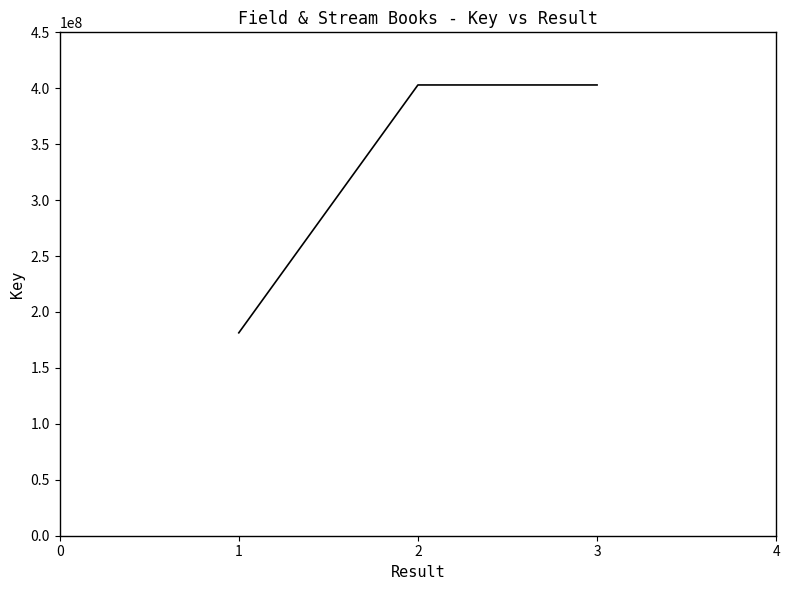

Does the chart display data point markers on the line(s)?

No